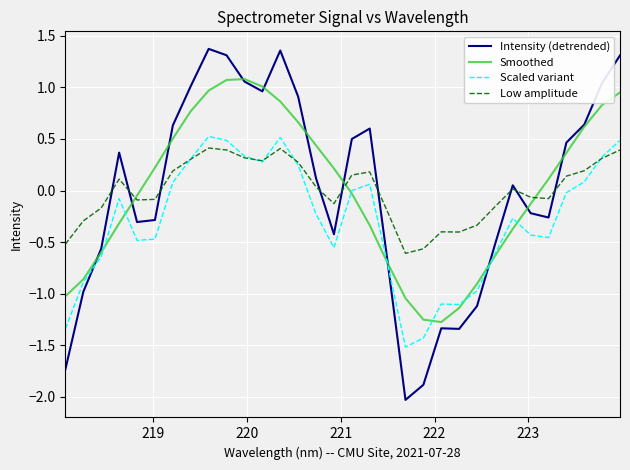

True or false: Intensity (detrended) has more than 2 interior local peaks.

True